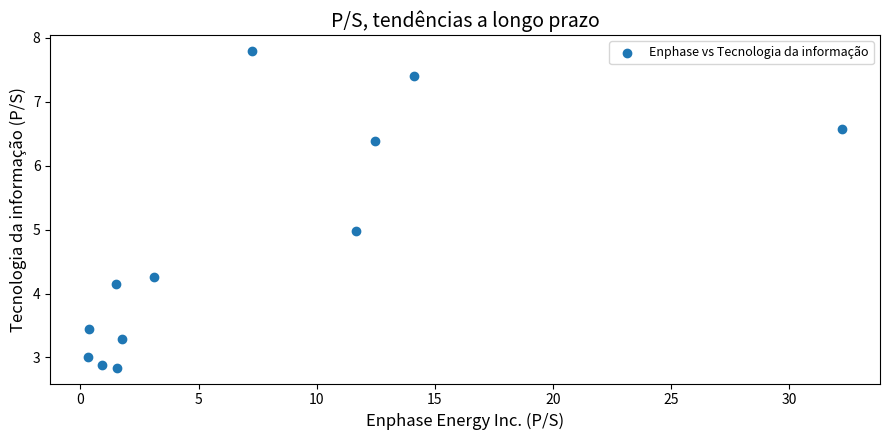

What is the average Y value?

4.8